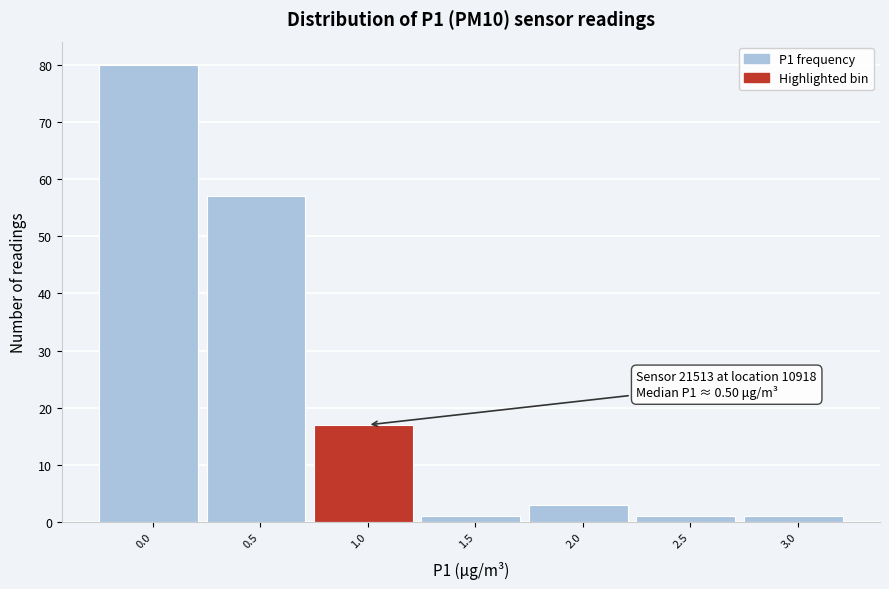

Reading right to left, transcribe all the data shown in this chart.

1	1	3	1	17	57	80